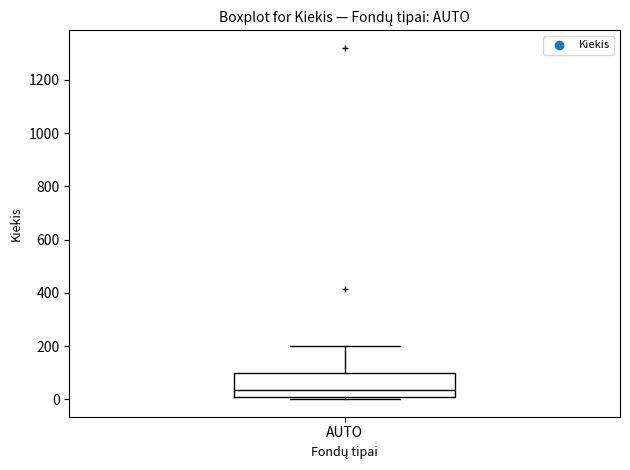

Read this box plot against the y-axis: the position of the median line, the range covered by the box, and the ends of both whiskers. The values are not printed on the chart, so give them approximately, as read against the axis.

median 40, box 20 to 100, whiskers 0 to 200